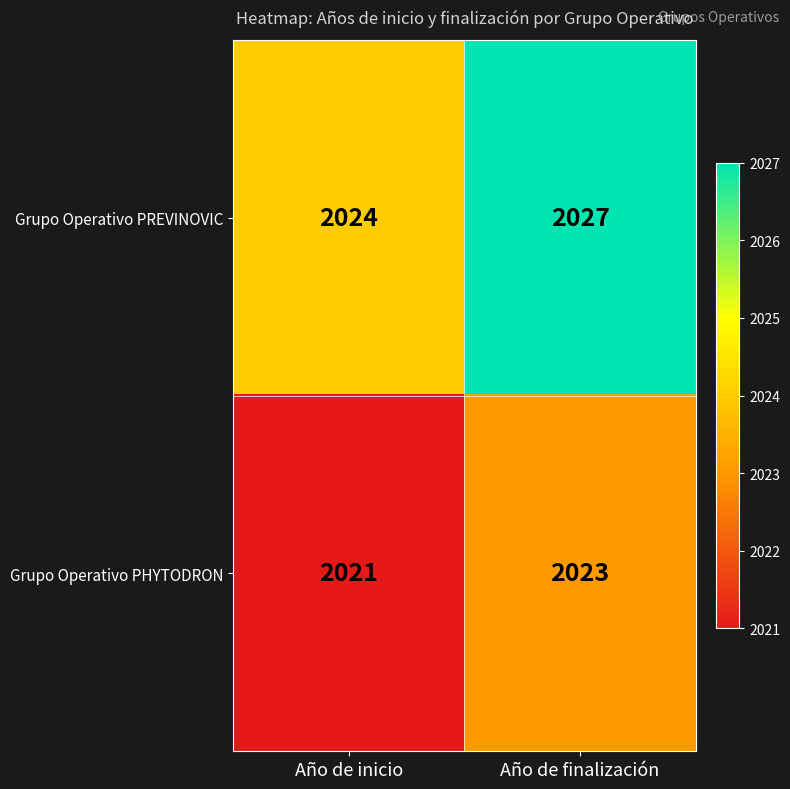

At Año de inicio, list the series in order from smallest to largest.

Grupo Operativo PHYTODRON, Grupo Operativo PREVINOVIC